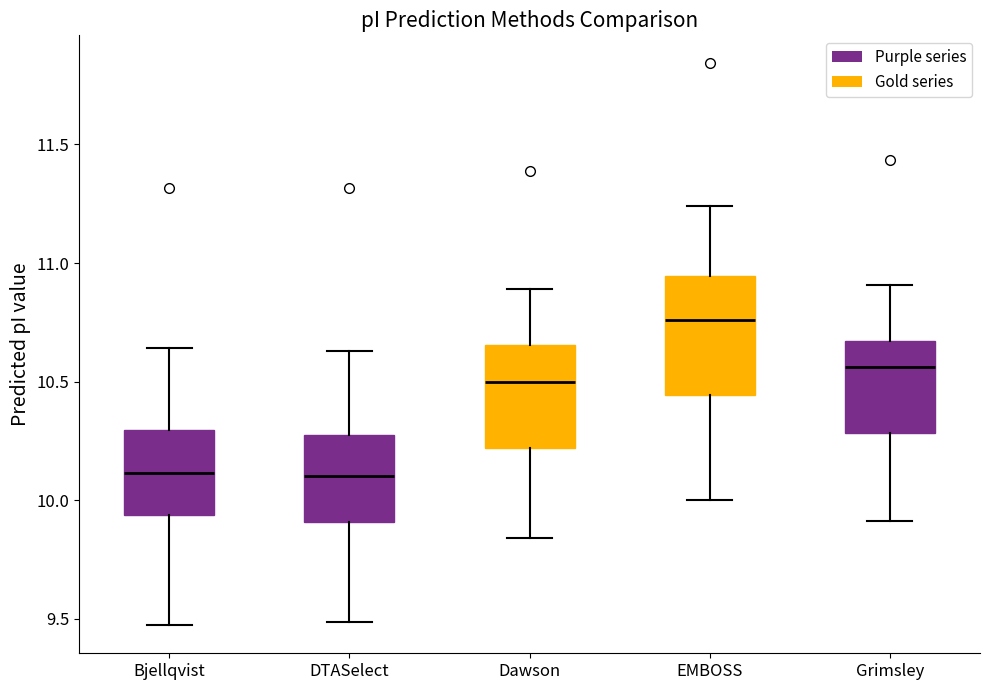

Reading left to right, read every box against the y-axis: the position of its median line, the range the box covers, and the ends of its whiskers. The values are not printed on the chart, so give them approximately, as read against the axis.

Bjellqvist: median 10.10, box 9.95 to 10.30, whiskers 9.45 to 10.65
DTASelect: median 10.10, box 9.90 to 10.25, whiskers 9.50 to 10.65
Dawson: median 10.50, box 10.20 to 10.65, whiskers 9.85 to 10.90
EMBOSS: median 10.75, box 10.45 to 10.95, whiskers 10.00 to 11.25
Grimsley: median 10.55, box 10.30 to 10.65, whiskers 9.90 to 10.90